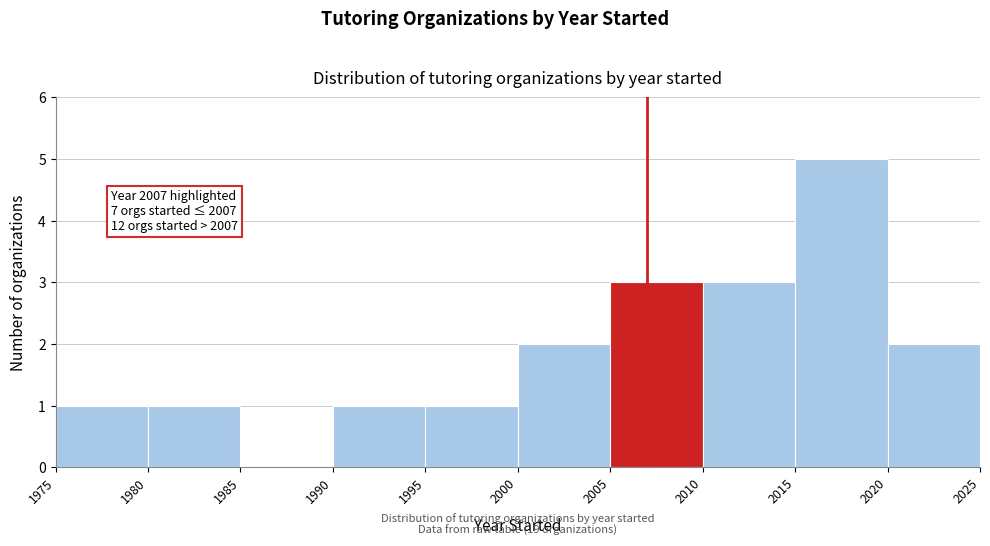

Over which range of the x-axis is the bar tallest?

2015 to 2020